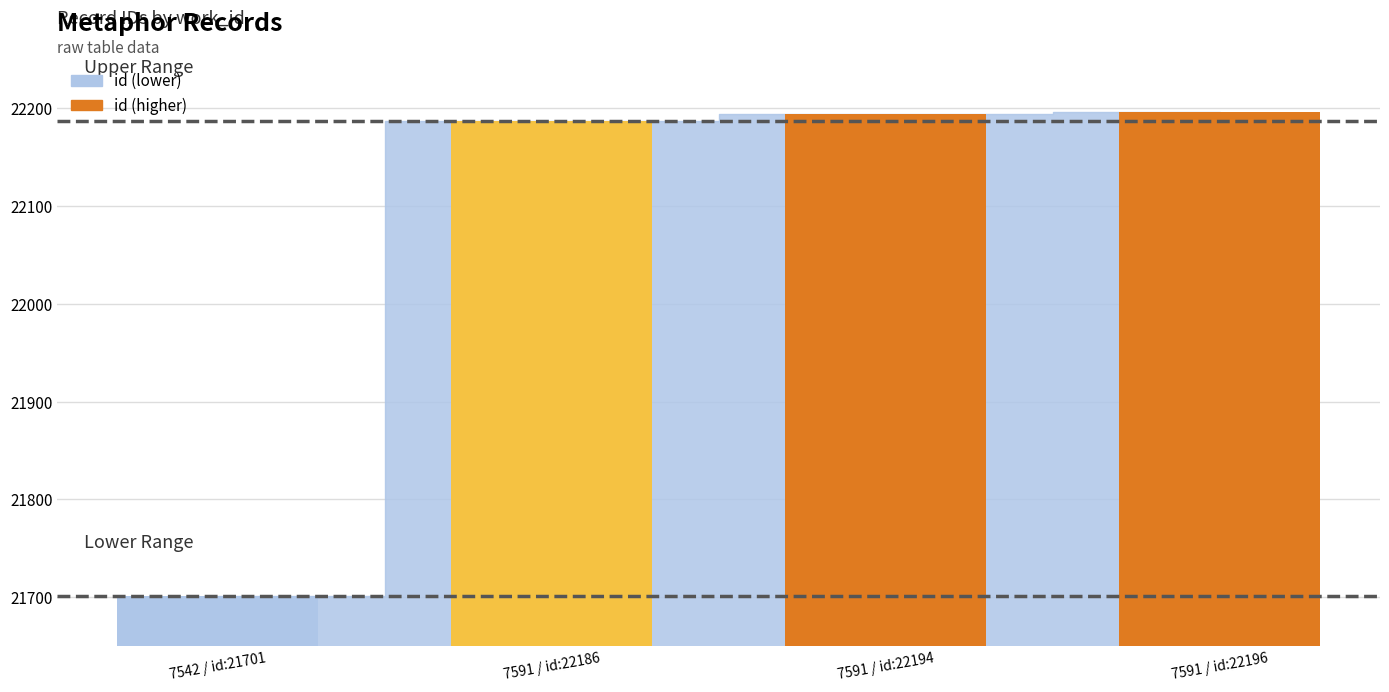

What is the sum of all values?

88277